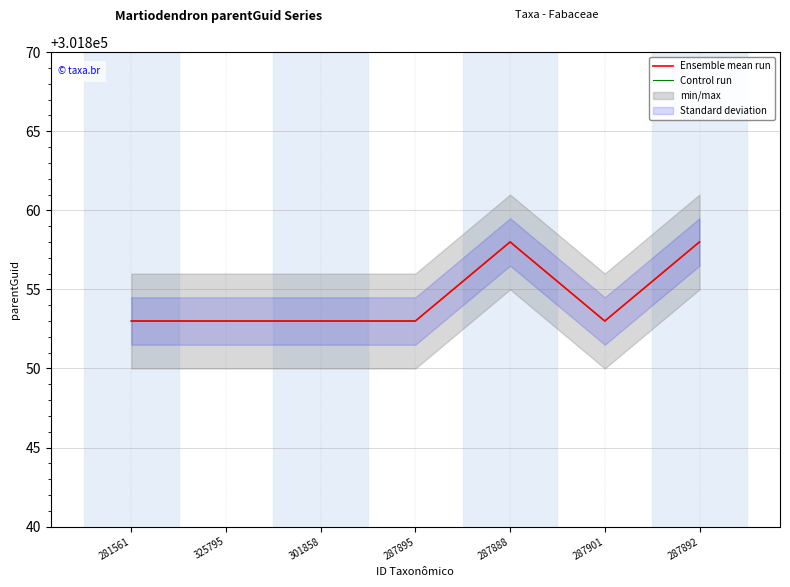

Between 325795 and 301858, which series saw the biggest shift?

Ensemble mean run